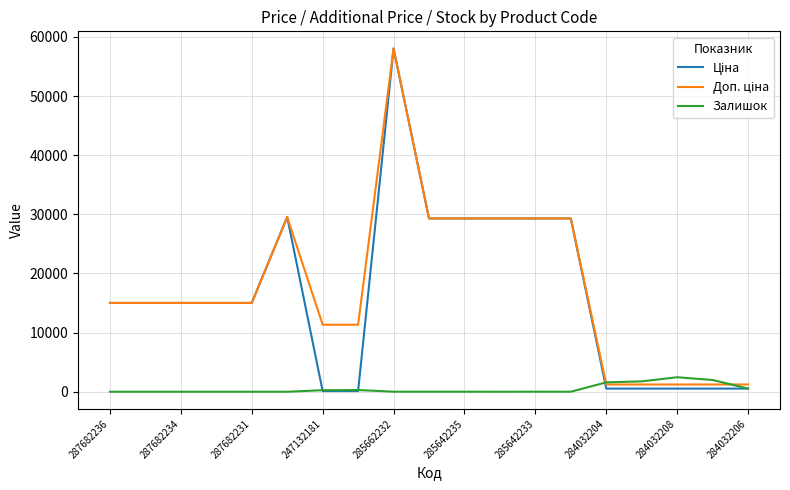

What is the highest value of the Залишок series?

2453.0